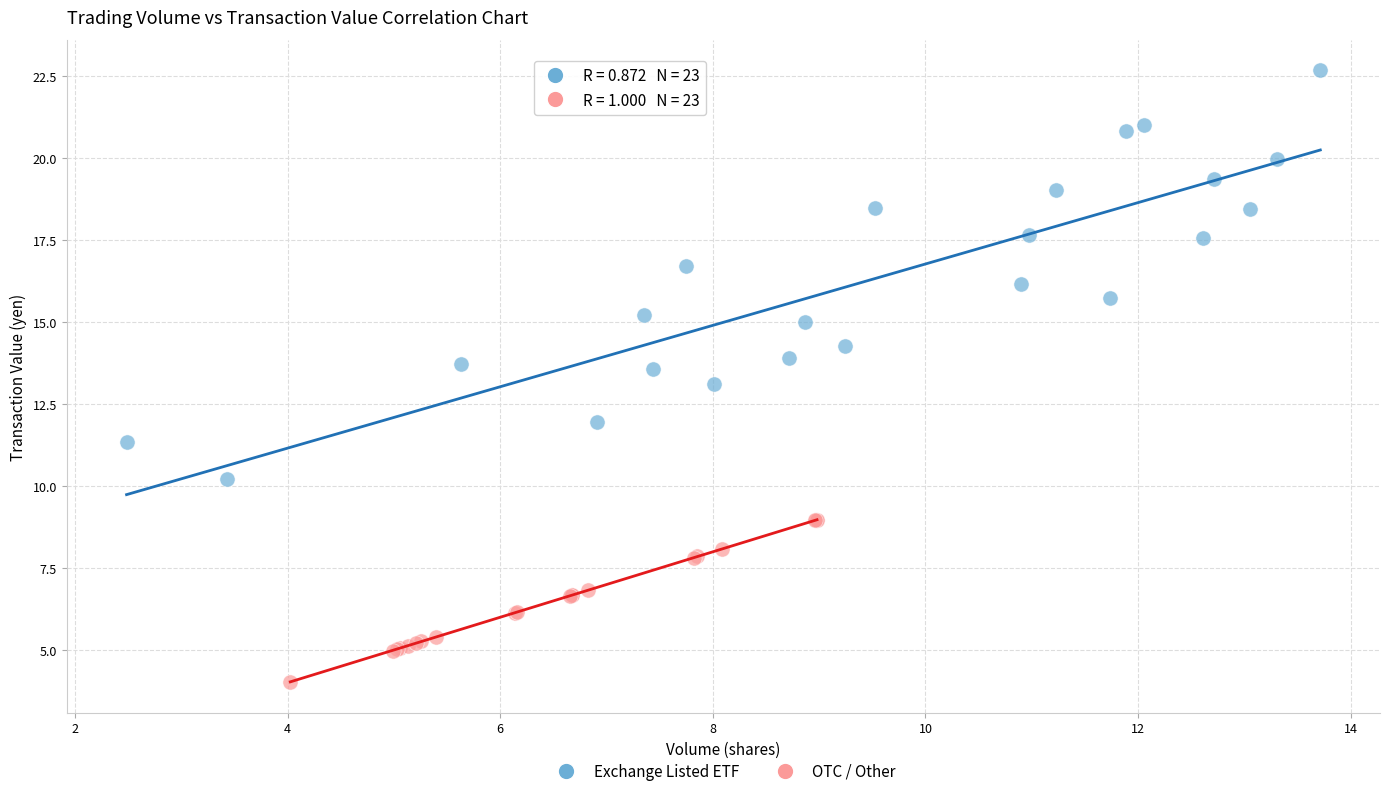

Which series has the widest spread of Y values?

Exchange Listed ETF